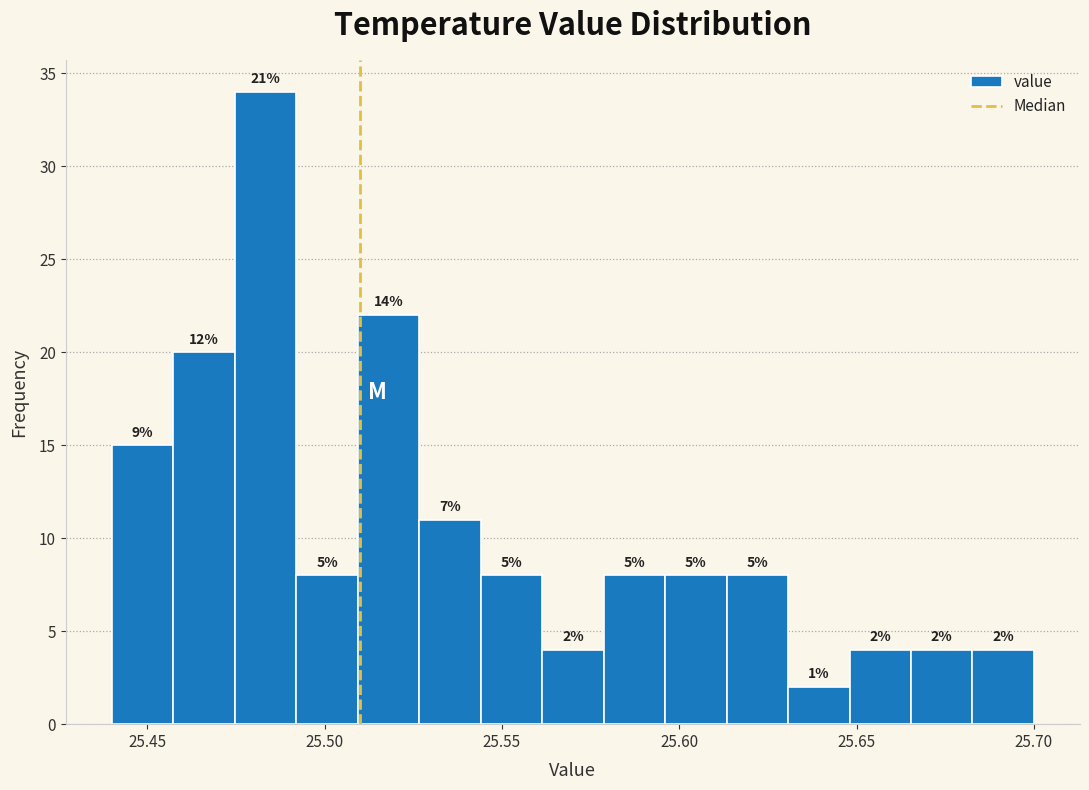

Read against the x-axis, roughly where is the centre of the tallest bar?

25.485